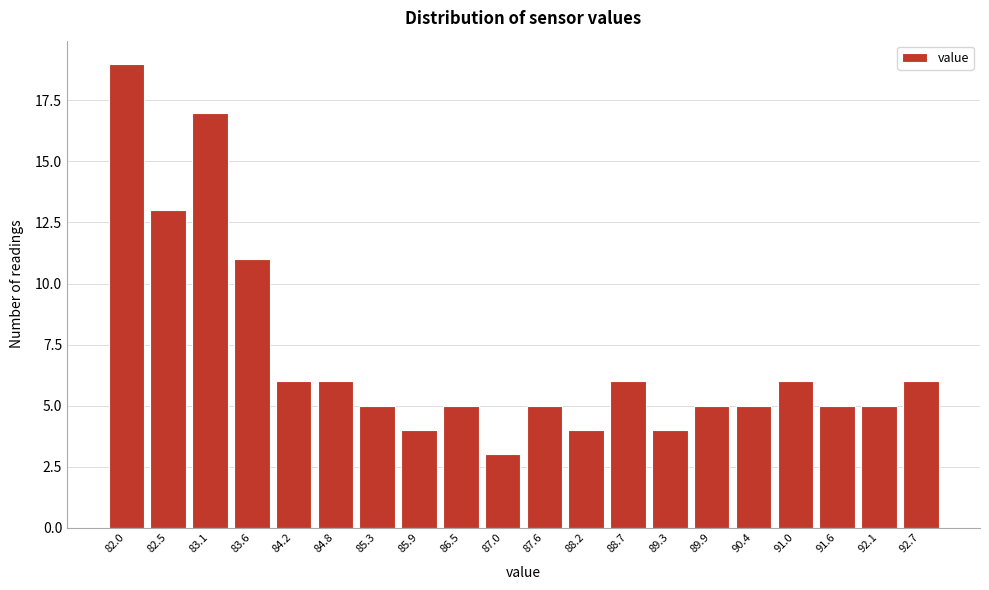

Reading left to right, list all the values displayed in this chart.

82.0=19	82.5=13	83.1=17	83.6=11	84.2=6	84.8=6	85.3=5	85.9=4	86.5=5	87.0=3	87.6=5	88.2=4	88.7=6	89.3=4	89.9=5	90.4=5	91.0=6	91.6=5	92.1=5	92.7=6